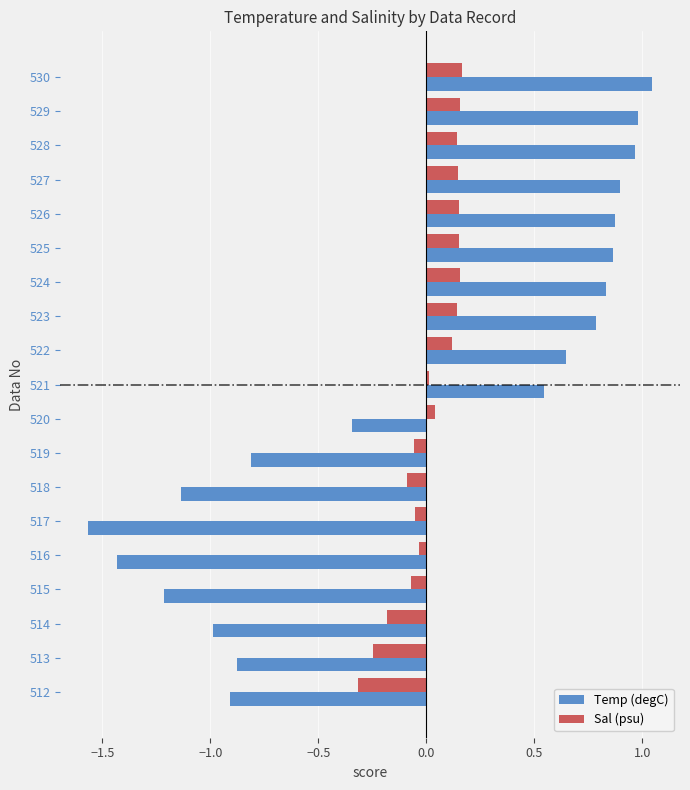

At which label is Temp (degC) closest to 0?

520